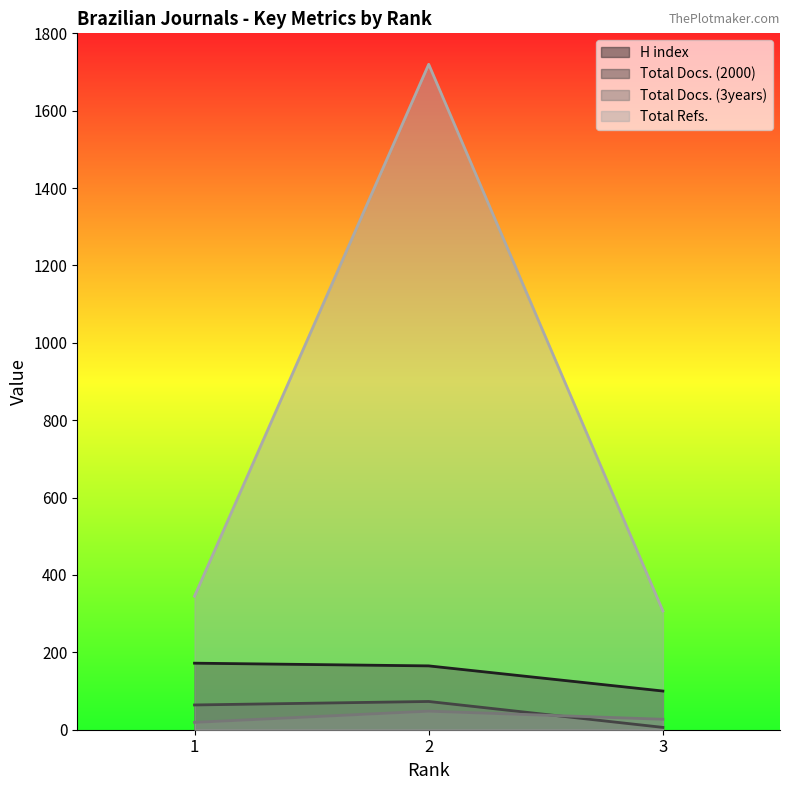

Reading left to right, extract all data points from this chart.

H index: 3=100	2=165	1=172
Total Docs. (2000): 3=6	2=73	1=64
Total Docs. (3years): 3=27	2=48	1=19
Total Refs.: 3=307	2=1720	1=345